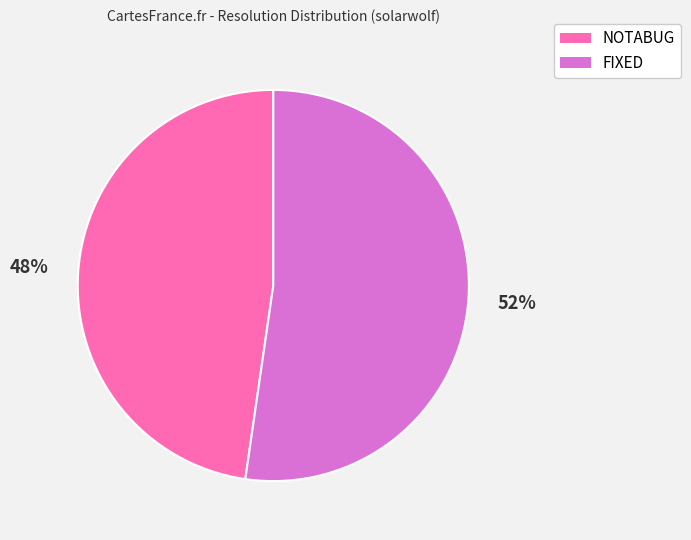

How many slices are in this pie chart?

2